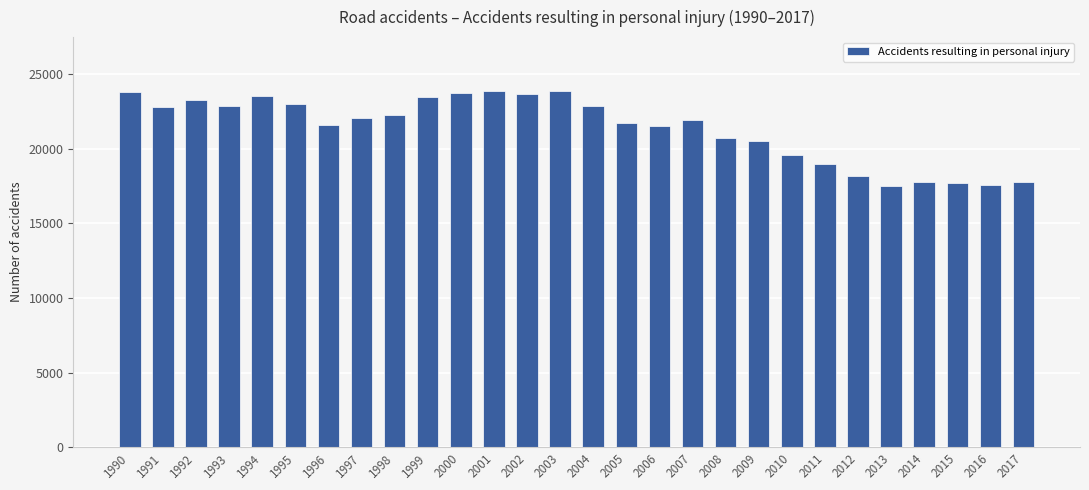

The value at 2015 is 17736. True or false?

True